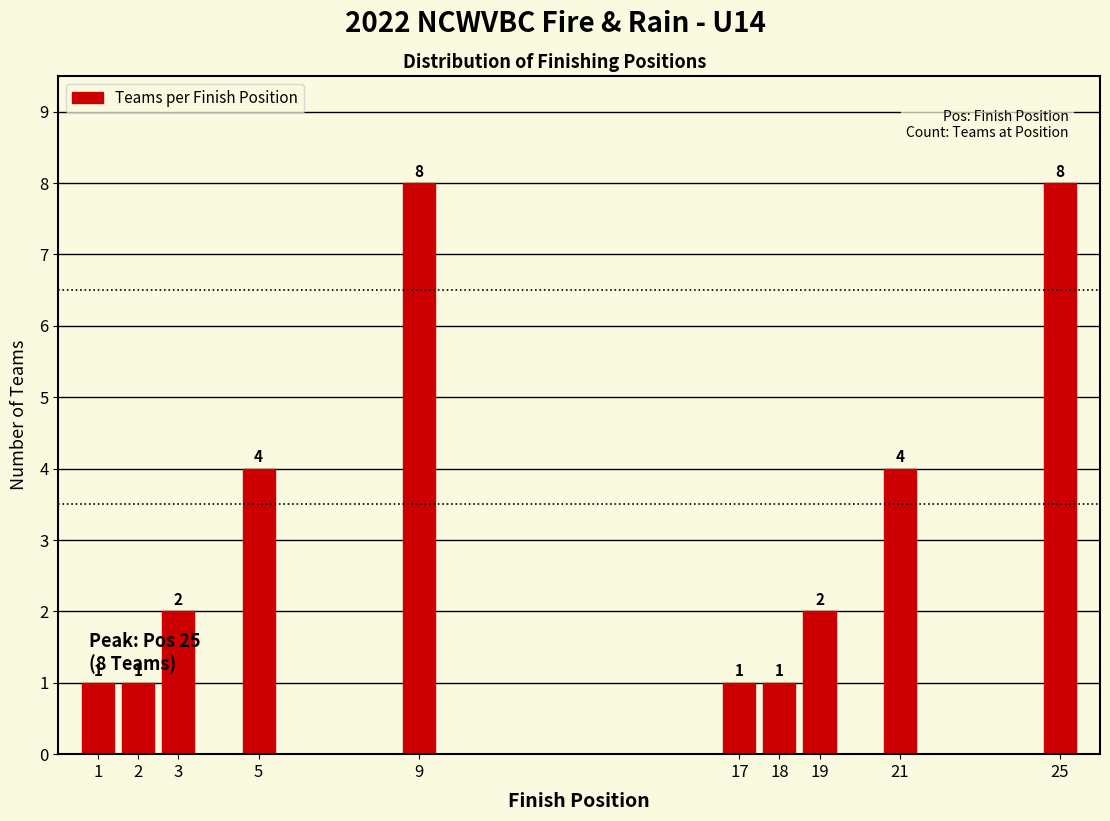

Reading left to right, list all the values displayed in this chart.

1	1	2	4	8	1	1	2	4	8